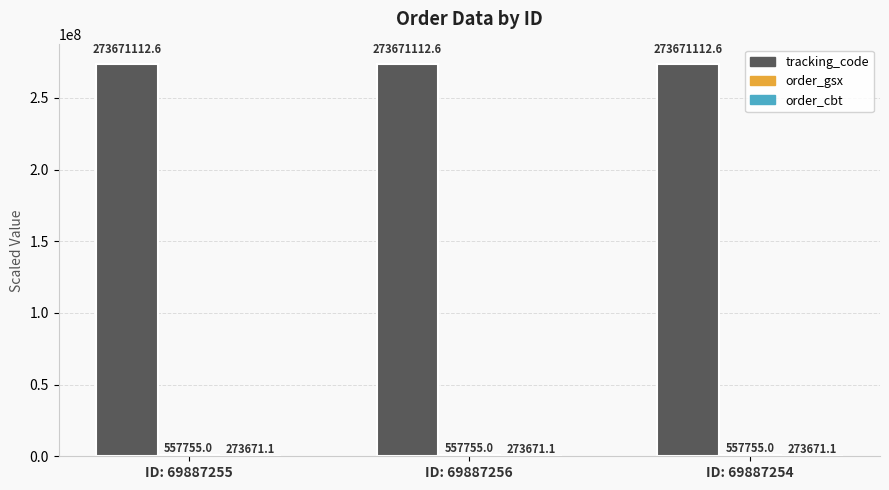

What is the total value across all series at ID: 69887256?

274502538.7